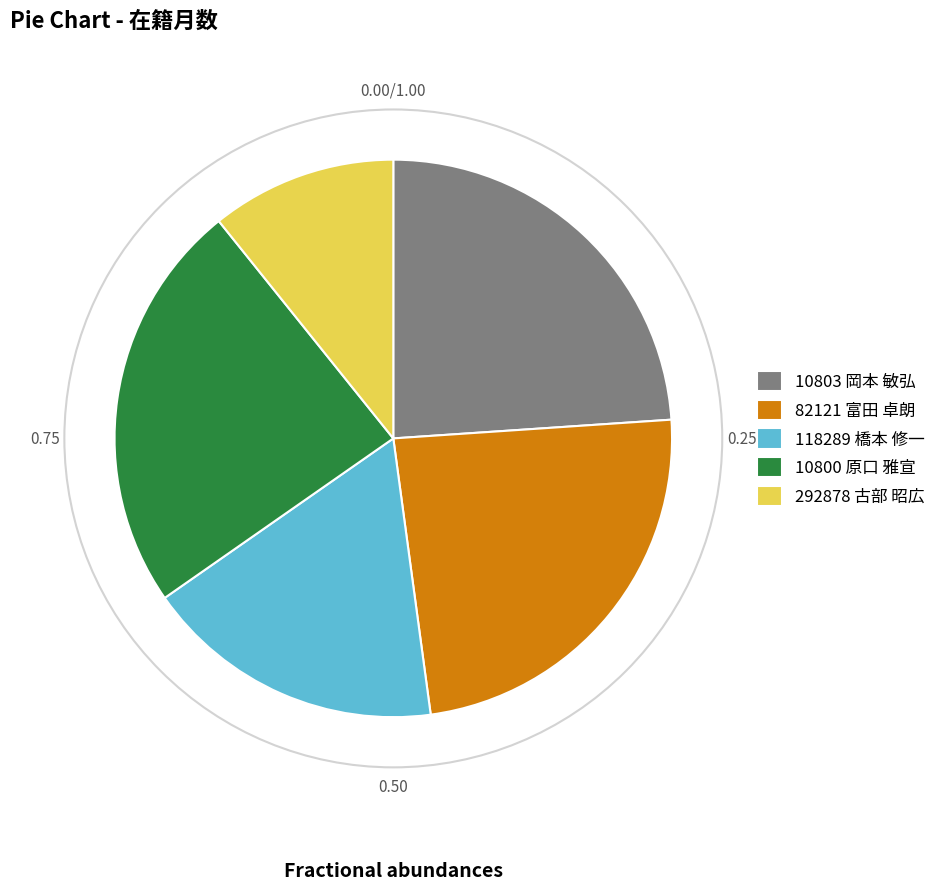

Combined, do 292878 古部 昭広 and 10800 原口 雅宣 account for over 50%?

No